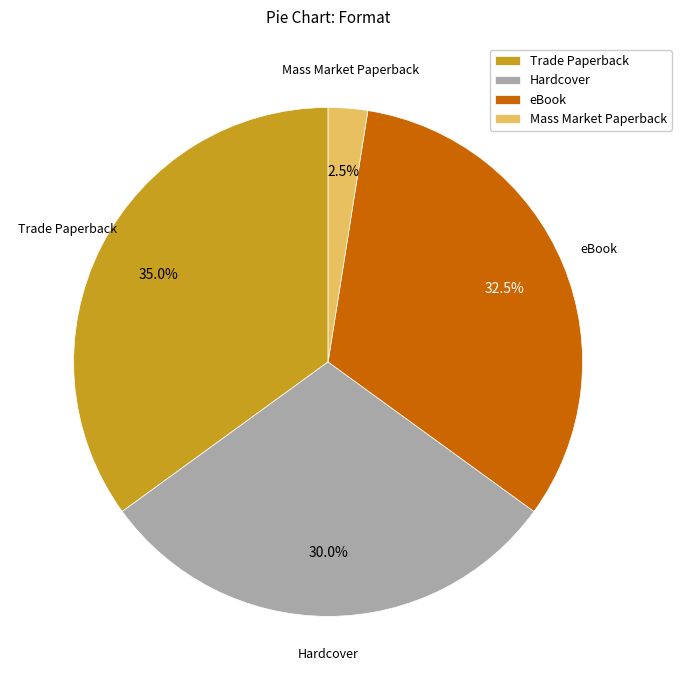

Is the sum of Hardcover and eBook greater than half?

Yes